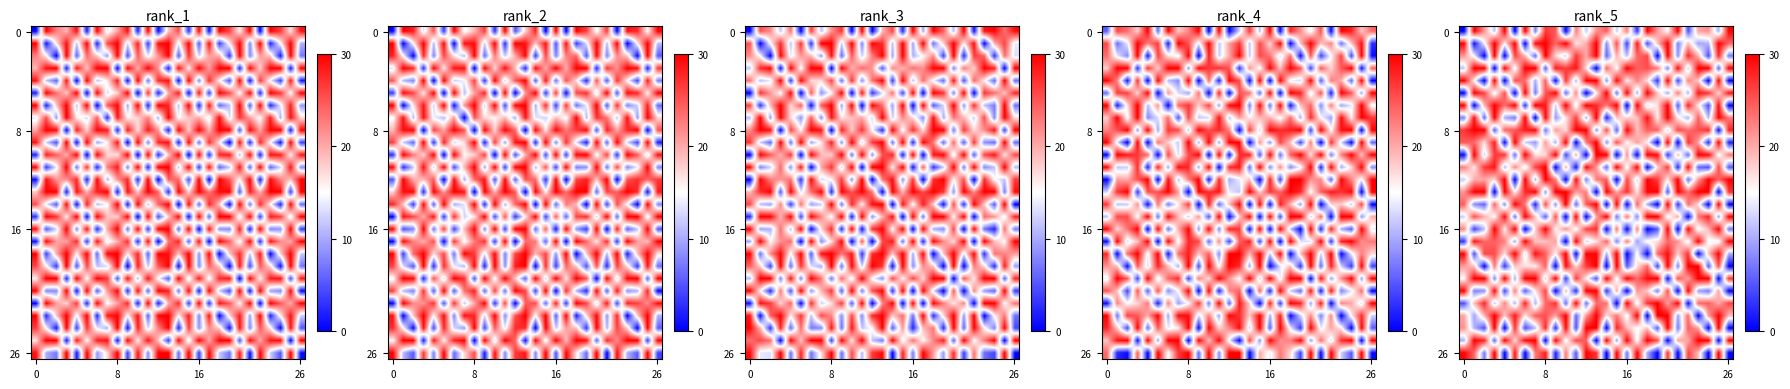

What is the greatest value displayed?

30.0